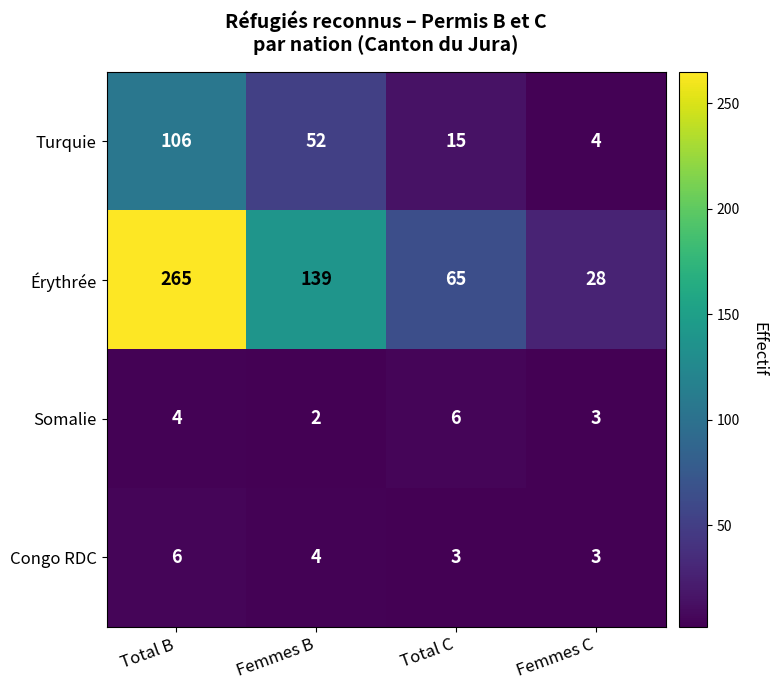

What is the lowest value of the Érythrée series?

28